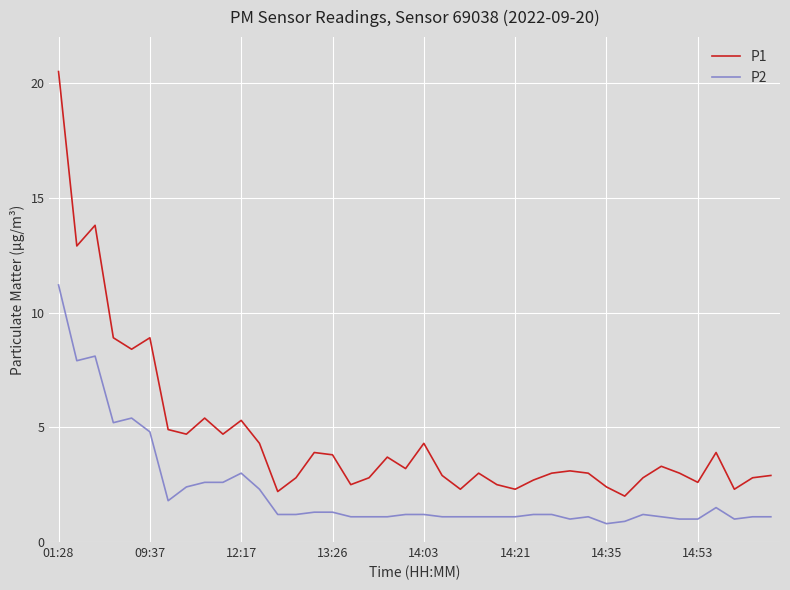

What is the highest value of the P2 series?

11.2